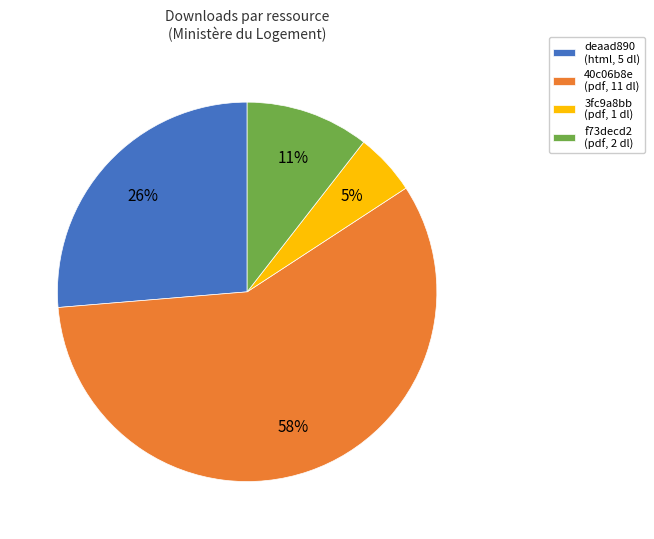

What is the smallest slice in the pie chart?

3fc9a8bb (pdf, 1 dl)